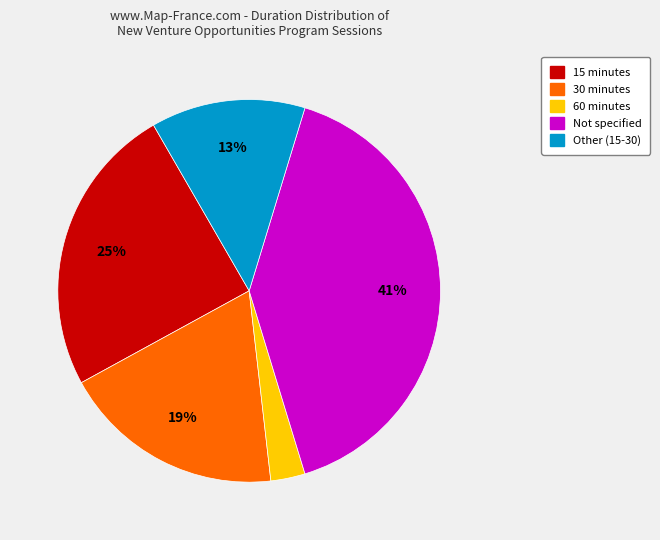

Count the number of slices in the pie.

5